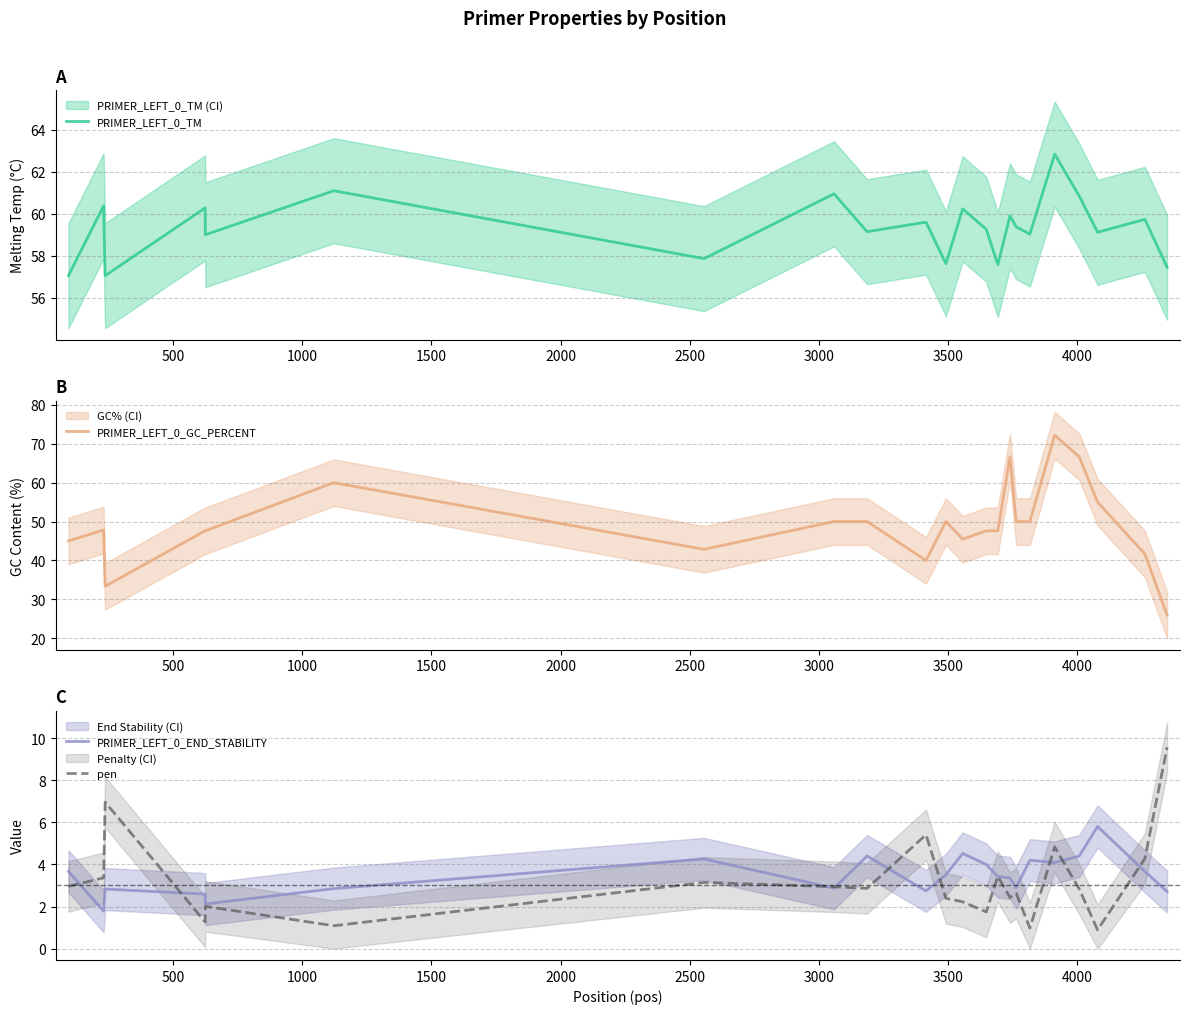

How many distinct data groups are displayed?

4